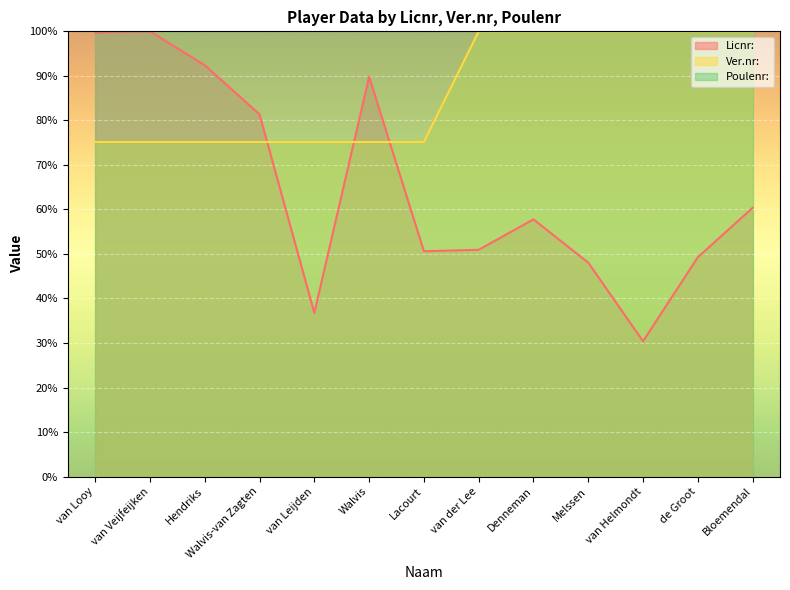

The value of Licnr: at Lacourt is 50.6. True or false?

True